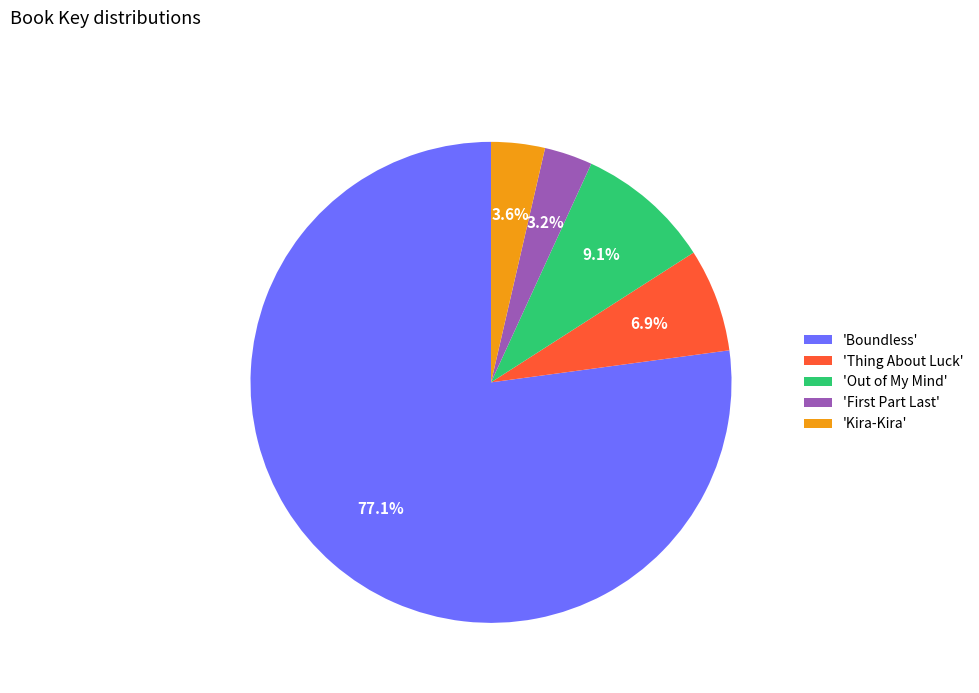

Combined, what portion of the pie is 'Kira-Kira' and 'Thing About Luck'?

10.5%